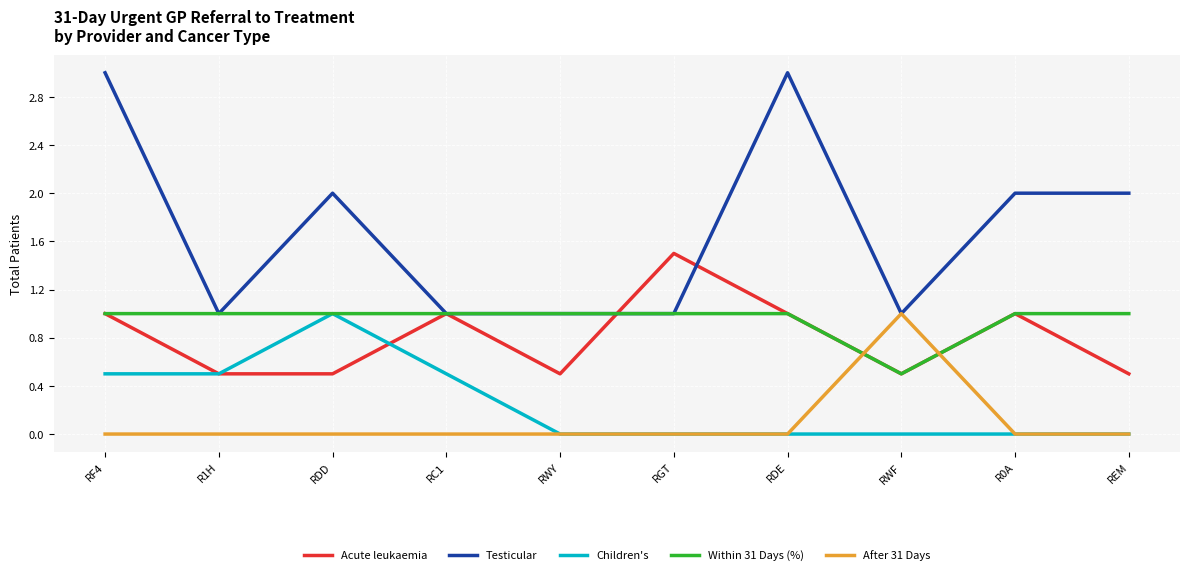

Reading right to left, extract all data points from this chart.

Acute leukaemia: 0.5	1.0	0.5	1.0	1.5	0.5	1.0	0.5	0.5	1.0
Testicular: 2.0	2.0	1.0	3.0	1.0	1.0	1.0	2.0	1.0	3.0
Children's: 0.0	0.0	0.0	0.0	0.0	0.0	0.5	1.0	0.5	0.5
Within 31 Days (%): 1.0	1.0	0.5	1.0	1.0	1.0	1.0	1.0	1.0	1.0
After 31 Days: 0.0	0.0	1.0	0.0	0.0	0.0	0.0	0.0	0.0	0.0